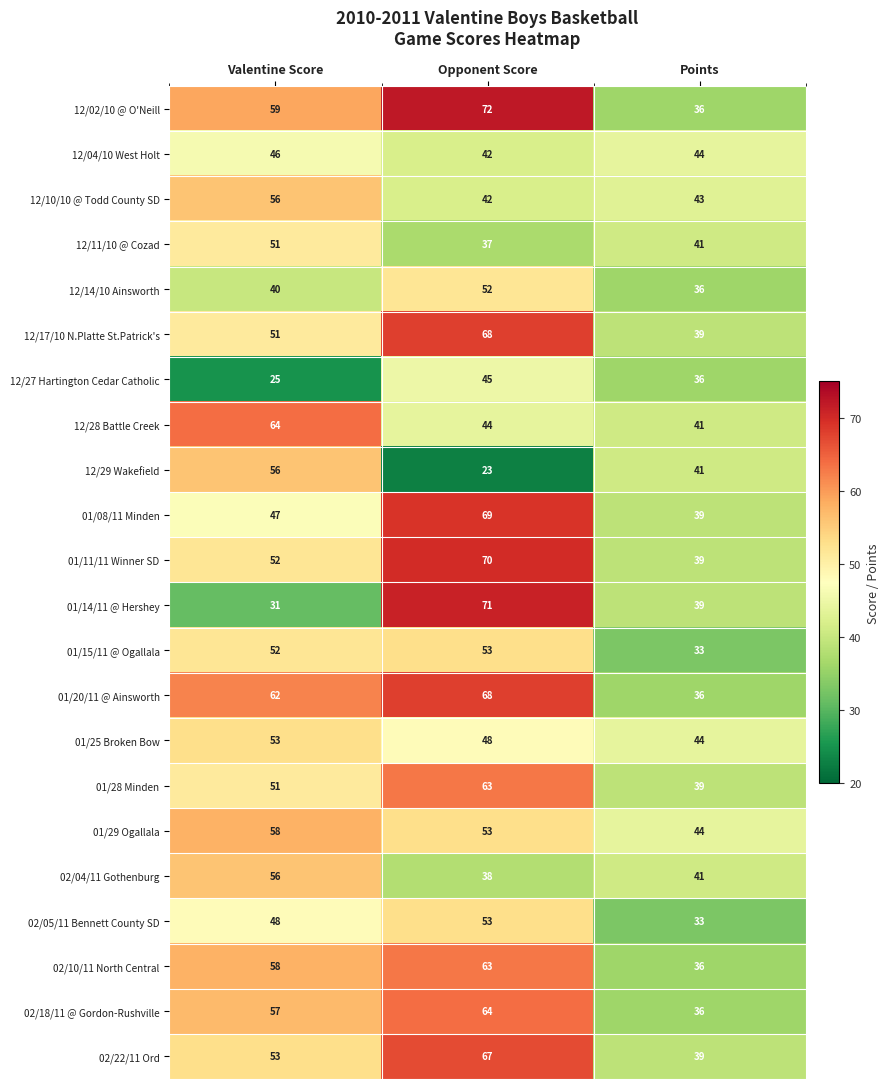

How many categories are shown in the chart?

3